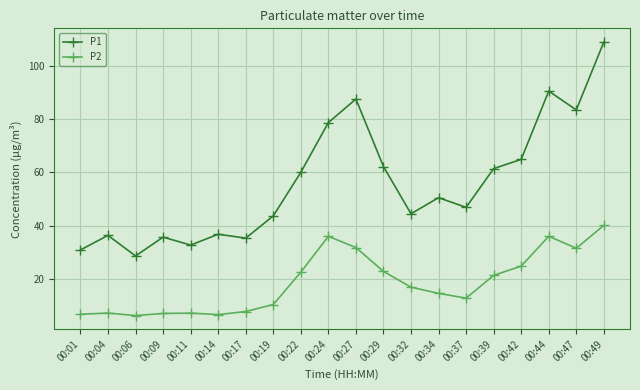

Is the value of P2 at 00:19 greater than the value of P1 at 00:44?

No